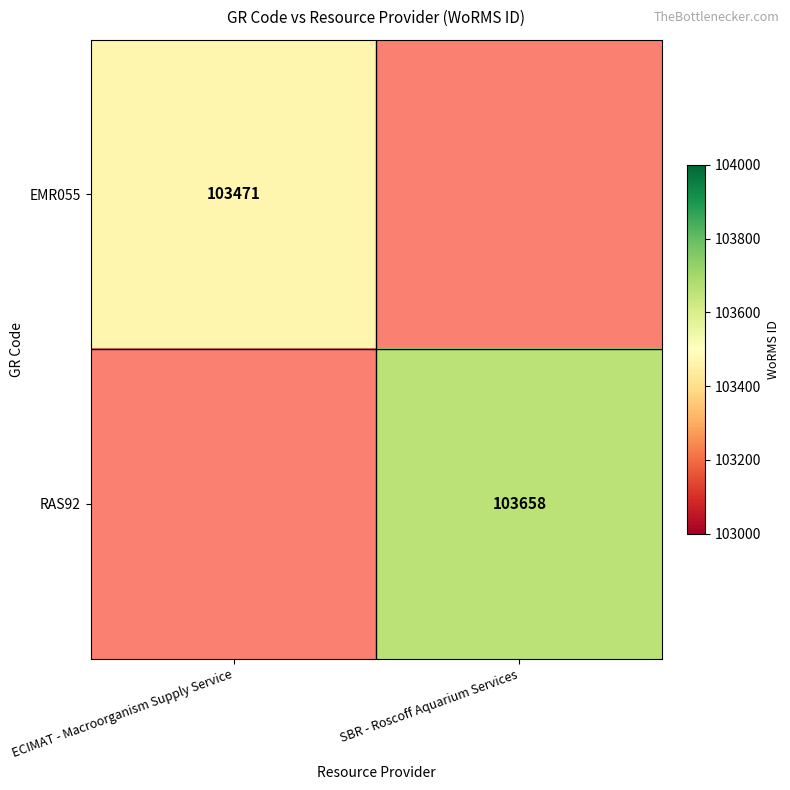

The EMR055 series shows 103471 at ECIMAT - Macroorganism Supply Service. True or false?

True